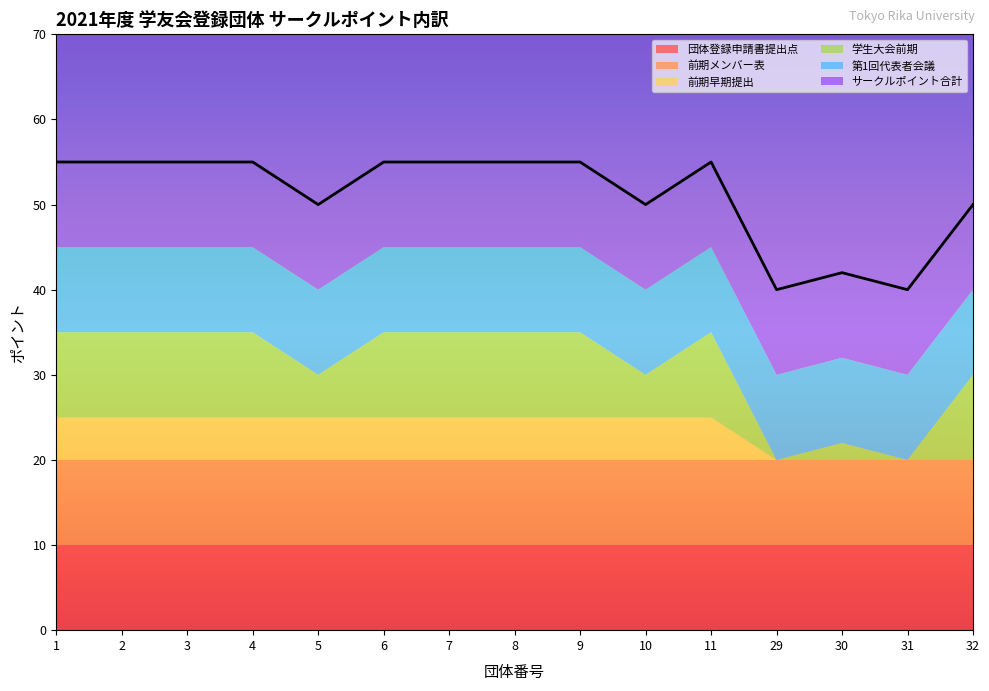

Reading right to left, what are all the values shown in this chart?

団体登録申請書提出点: 10	10	10	10	10	10	10	10	10	10	10	10	10	10	10
前期メンバー表: 10	10	10	10	10	10	10	10	10	10	10	10	10	10	10
前期早期提出: 0	0	0	0	5	5	5	5	5	5	5	5	5	5	5
学生大会前期: 10	0	2	0	10	5	10	10	10	10	5	10	10	10	10
第1回代表者会議: 10	10	10	10	10	10	10	10	10	10	10	10	10	10	10
サークルポイント合計: 50	40	42	40	55	50	55	55	55	55	50	55	55	55	55